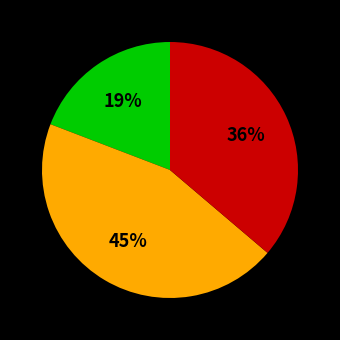

To the nearest percent, what is the average slice percentage?

33%